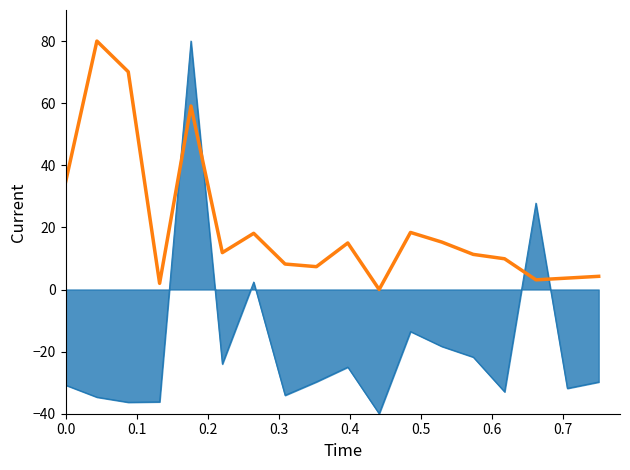

How many categories are shown in the chart?

18